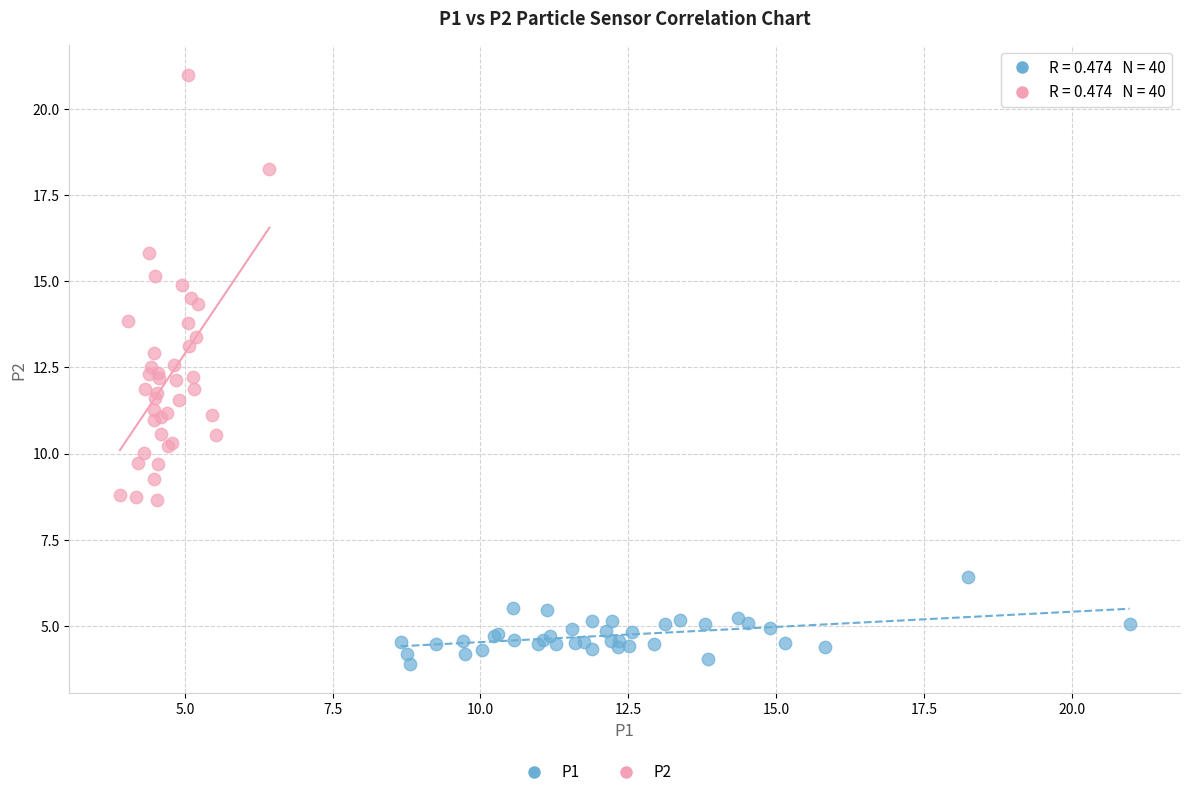

Which series reaches the minimum Y coordinate?

P1